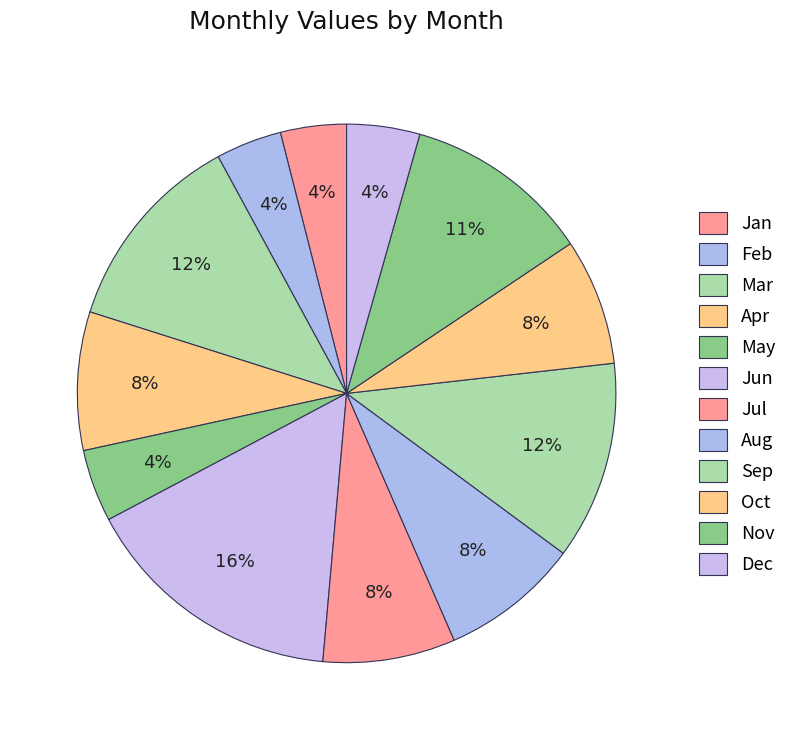

How many segments does this pie chart have?

12